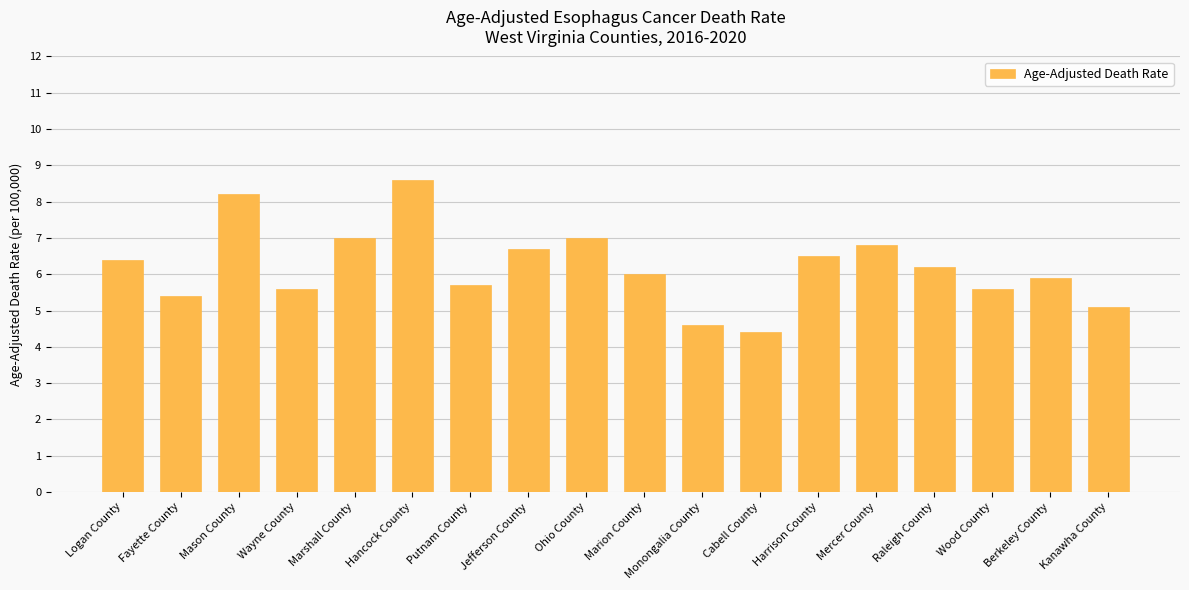

Approximately how many times larger is the value at Wood County compared to Wayne County?

1.0